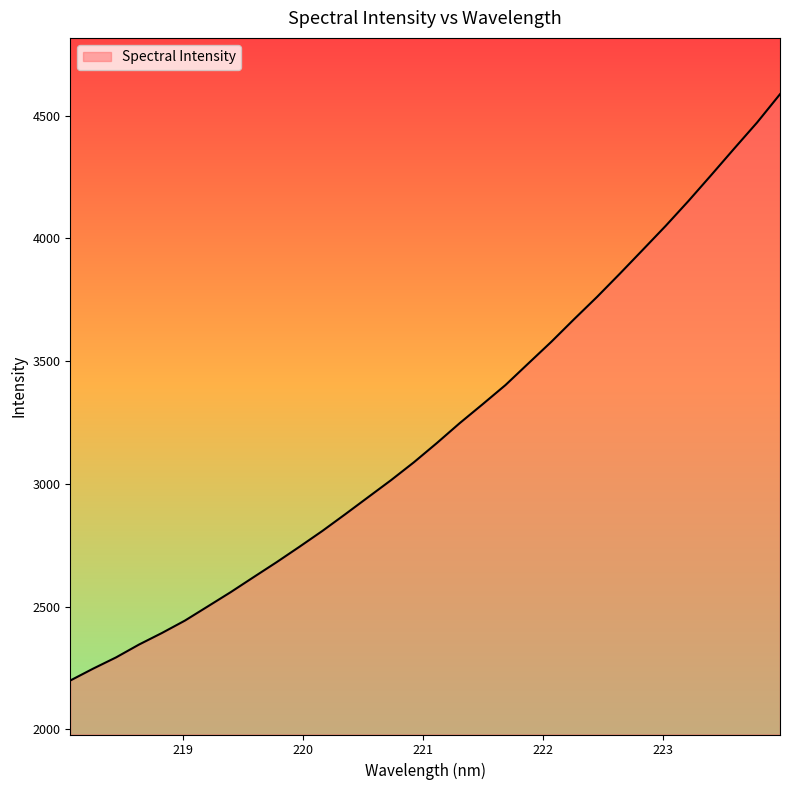

What is the difference between the maximum and minimum values?

2388.4